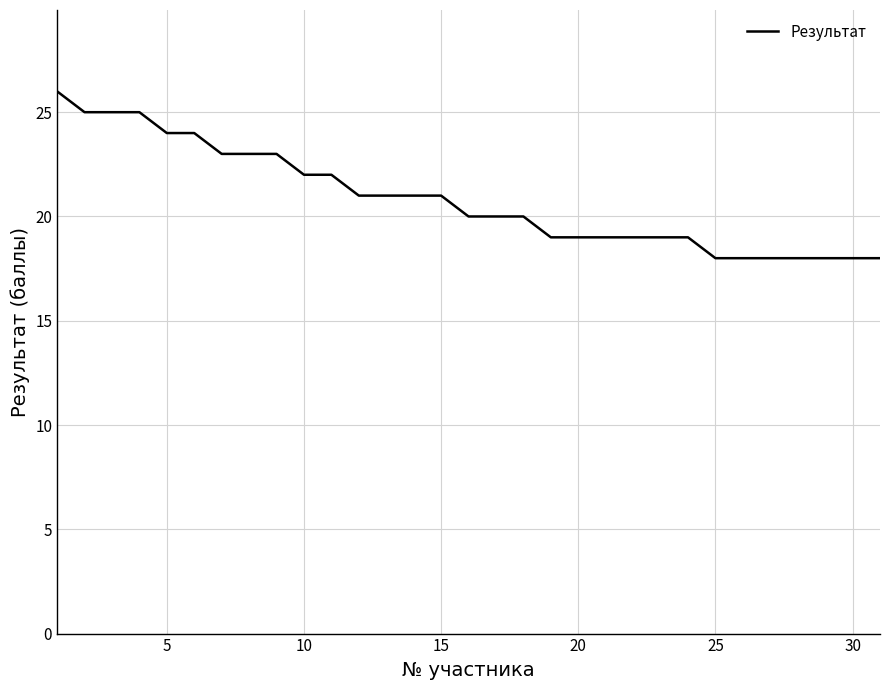

What is the smallest value displayed?

18